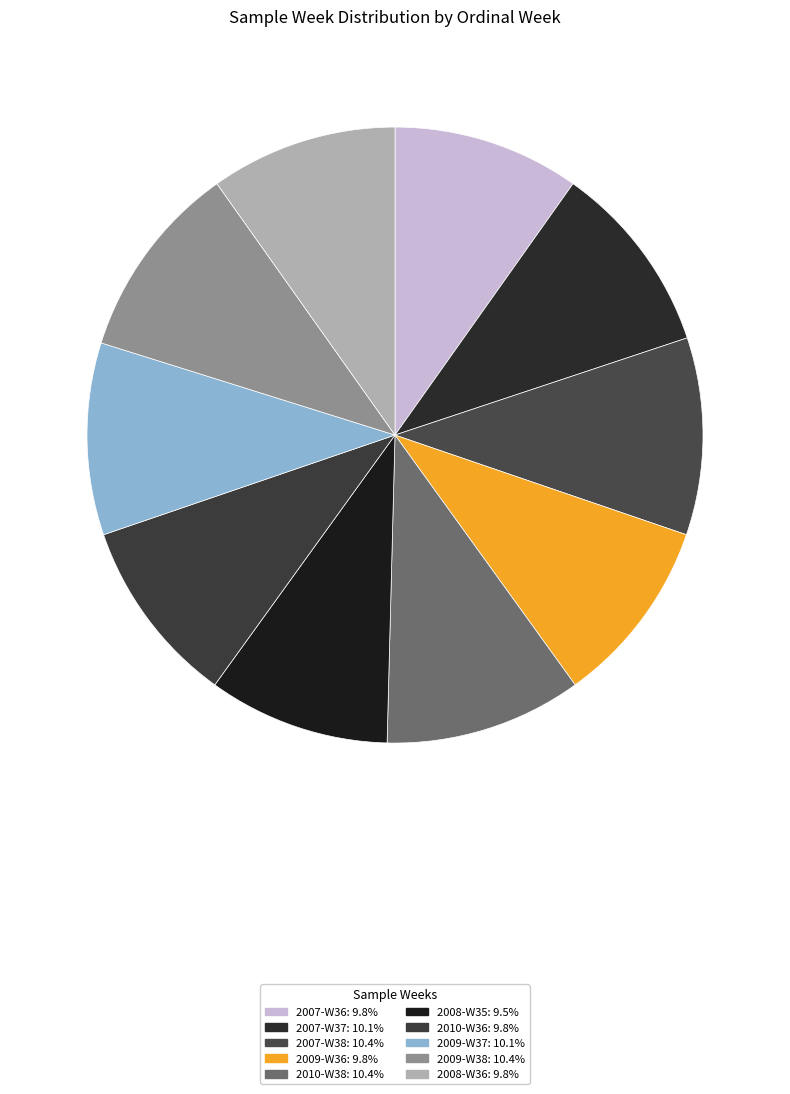

What percentage is the 2010-W38 slice, to the nearest percent?

10%